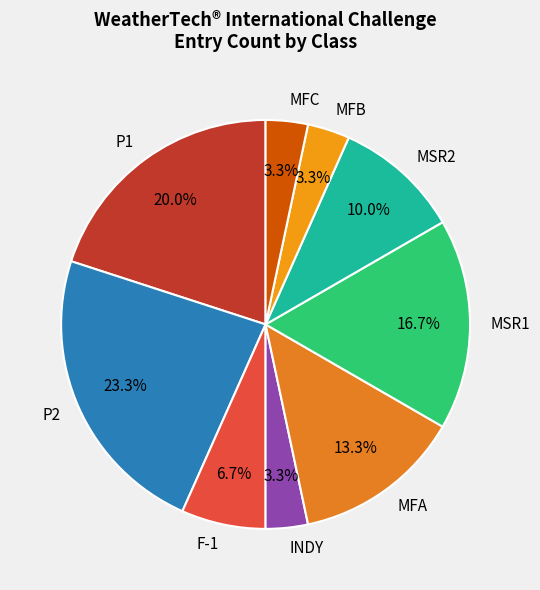

What percentage is the MFA slice, to the nearest percent?

13%